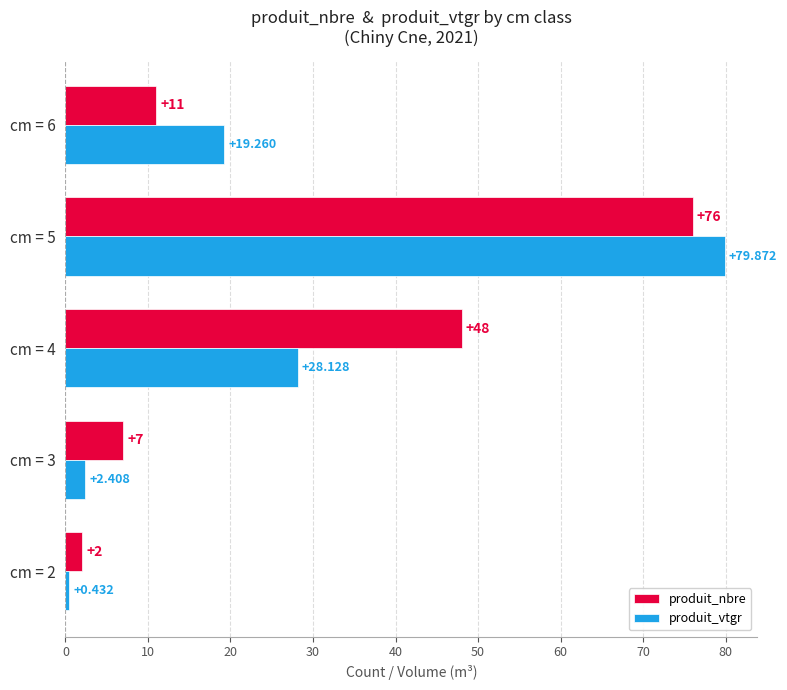

Which series has the largest total across all categories?

produit_nbre